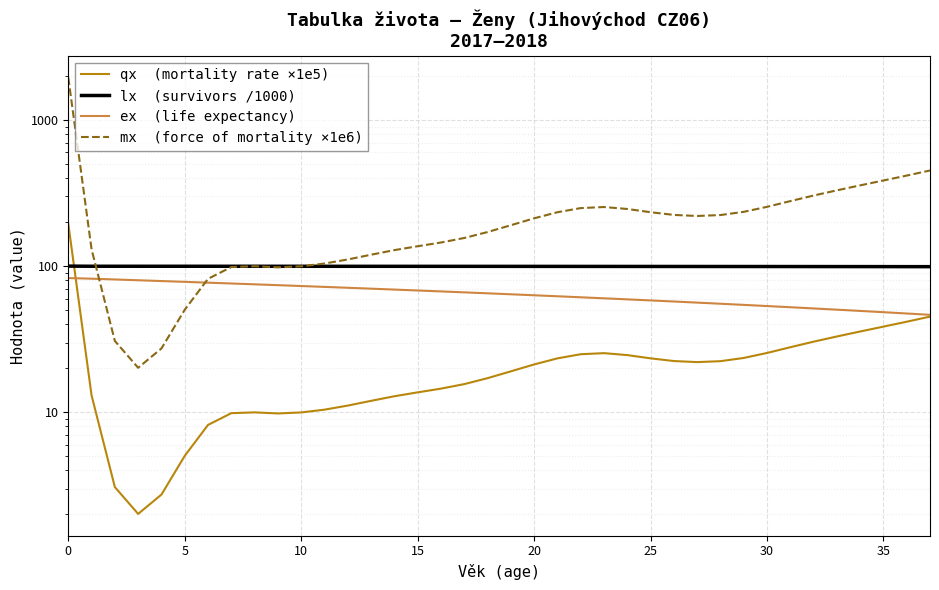

How many distinct data groups are displayed?

4